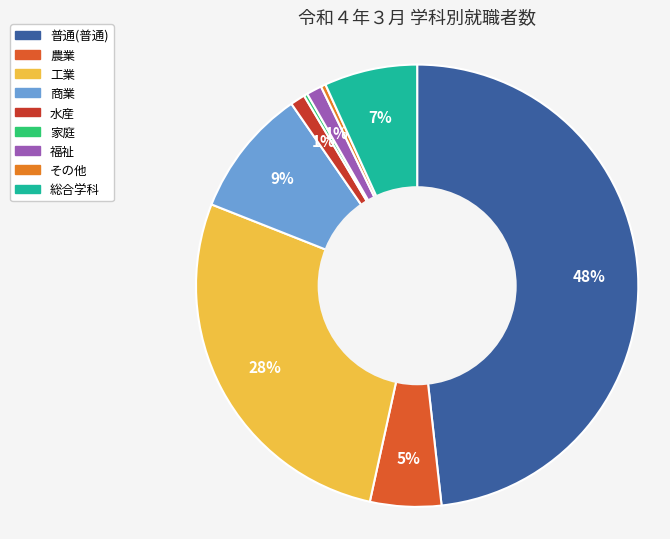

Is the sum of その他 and 福祉 greater than half?

No